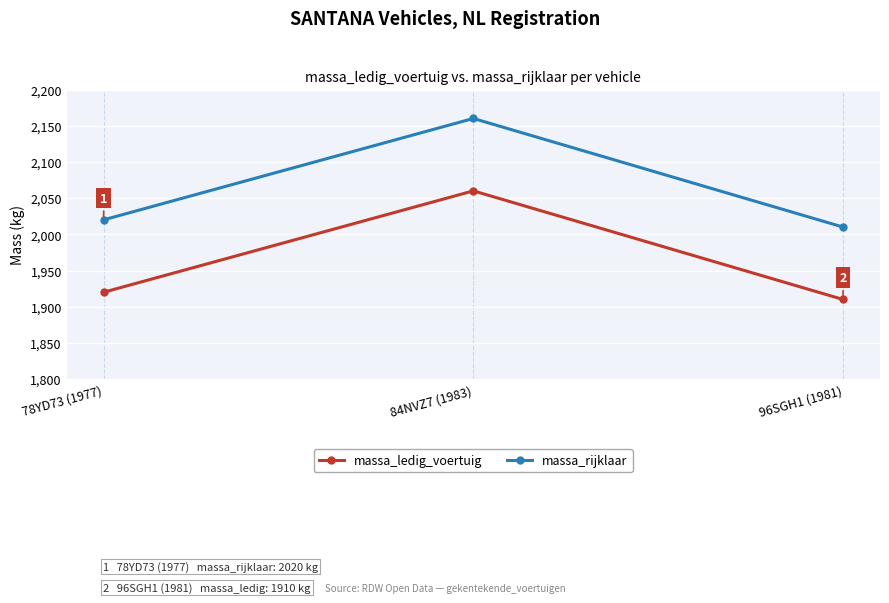

Is the value of massa_rijklaar at 84NVZ7 (1983) greater than the value of massa_ledig_voertuig at 78YD73 (1977)?

Yes